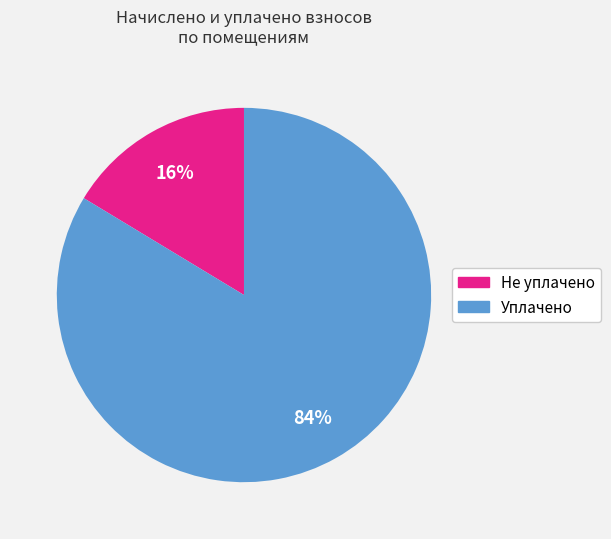

To the nearest percent, what is the average slice percentage?

50%